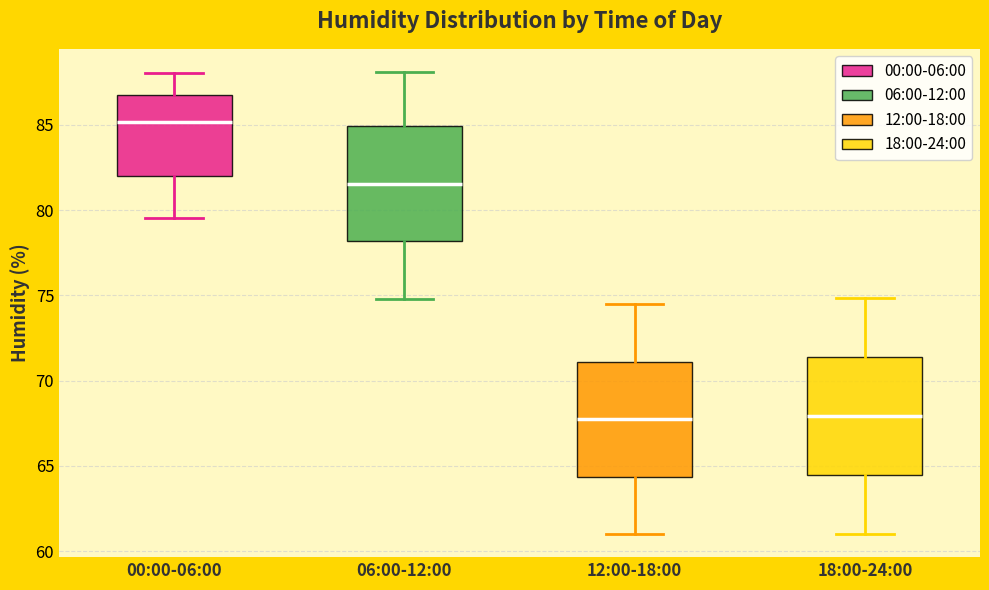

Reading left to right, read every box against the y-axis: the position of its median line, the range the box covers, and the ends of its whiskers. The values are not printed on the chart, so give them approximately, as read against the axis.

00:00-06:00: median 85.0, box 82.0 to 86.5, whiskers 79.5 to 88.0
06:00-12:00: median 81.5, box 78.0 to 85.0, whiskers 75.0 to 88.0
12:00-18:00: median 67.5, box 64.5 to 71.0, whiskers 61.0 to 74.5
18:00-24:00: median 68.0, box 64.5 to 71.5, whiskers 61.0 to 75.0